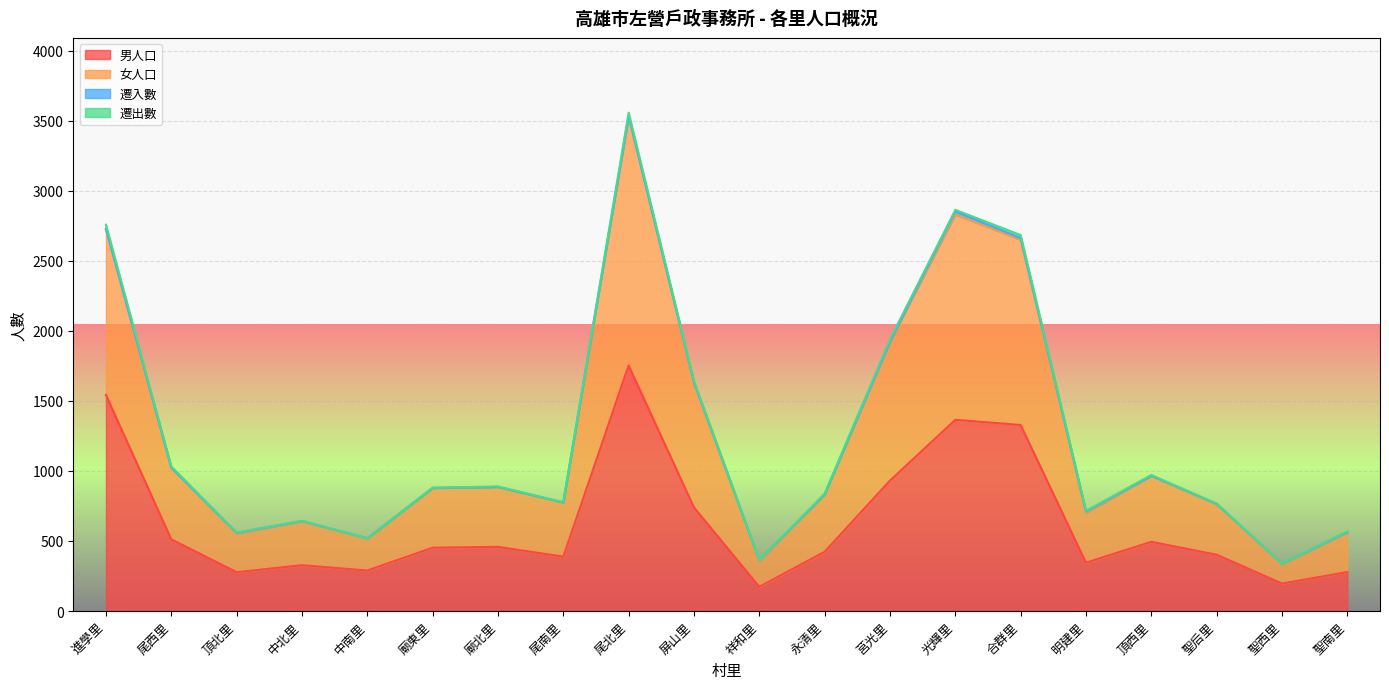

Which series has the largest range (max minus min)?

女人口